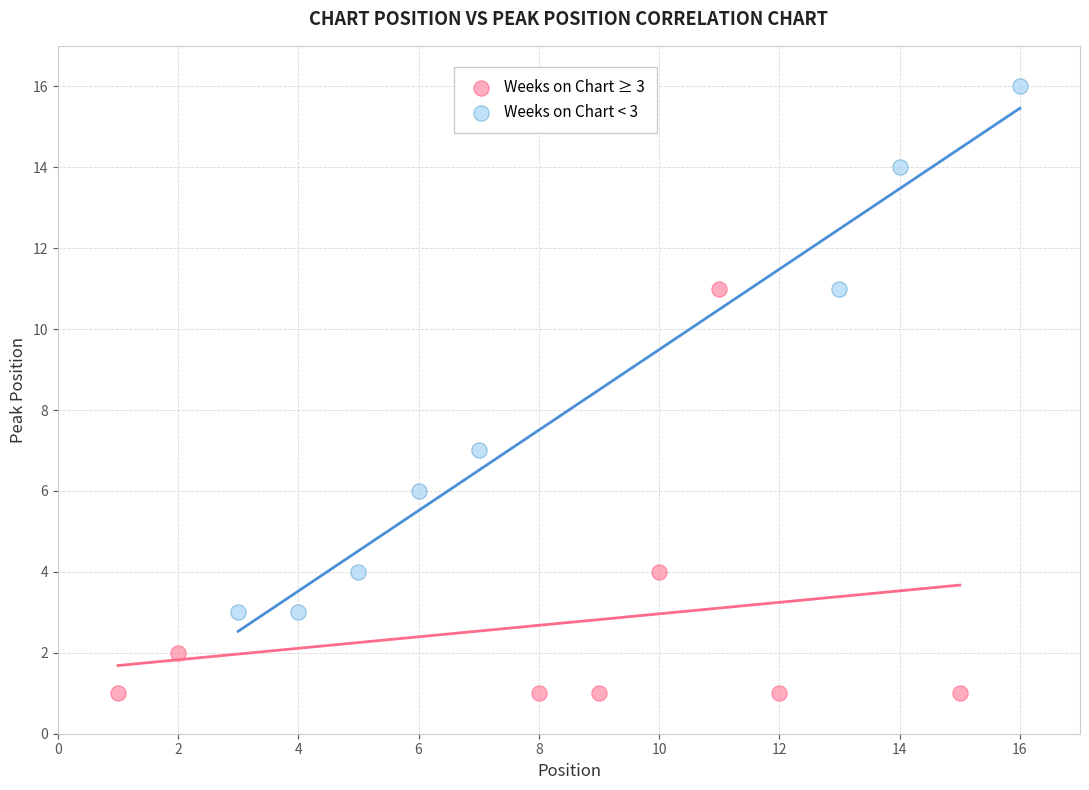

What are all the series names shown in the legend?

Weeks on Chart ≥ 3, Weeks on Chart < 3